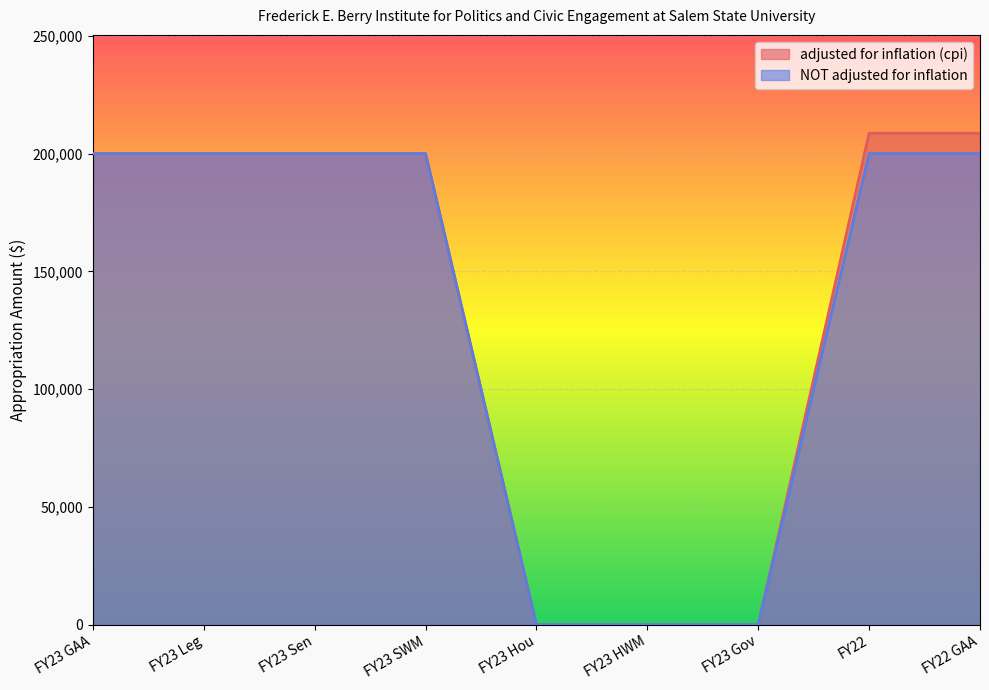

List the series in order of their overall mean, highest first.

adjusted for inflation (cpi), NOT adjusted for inflation